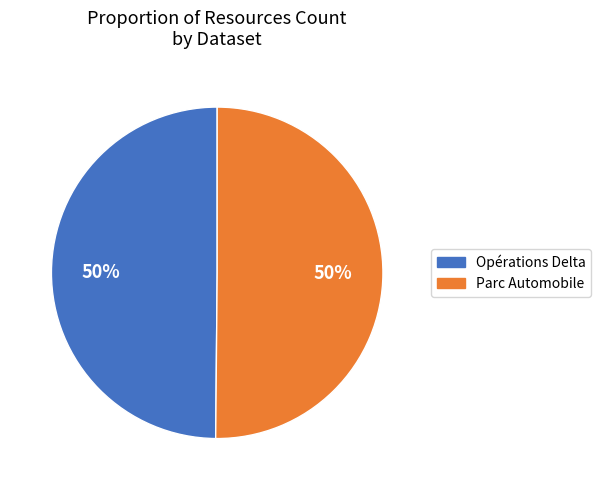

Combined, do Parc Automobile and Opérations Delta account for over 50%?

Yes